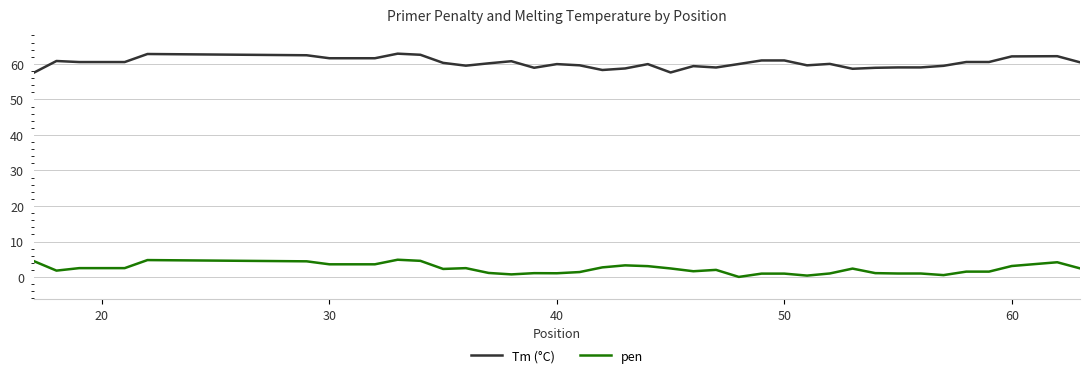

List the series in order of their overall mean, lowest first.

pen, Tm (°C)